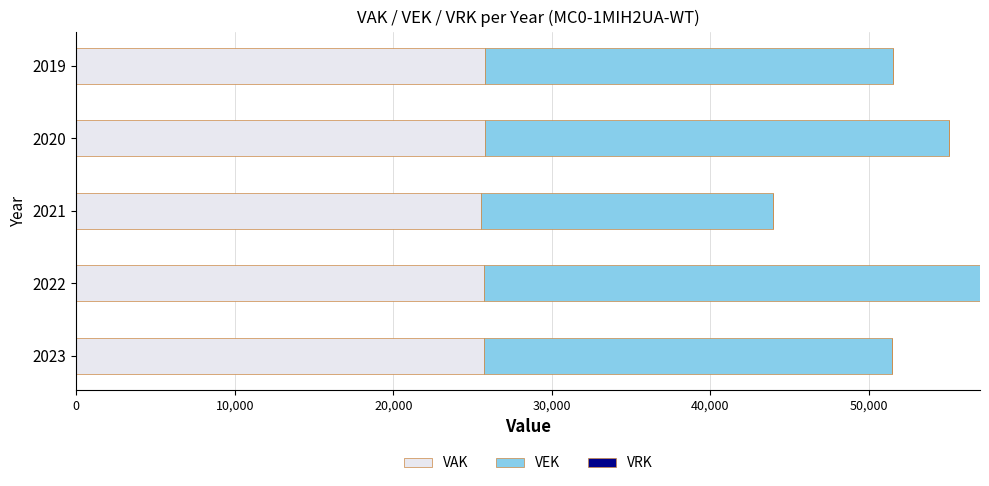

What is the minimum value for VAK?

25540